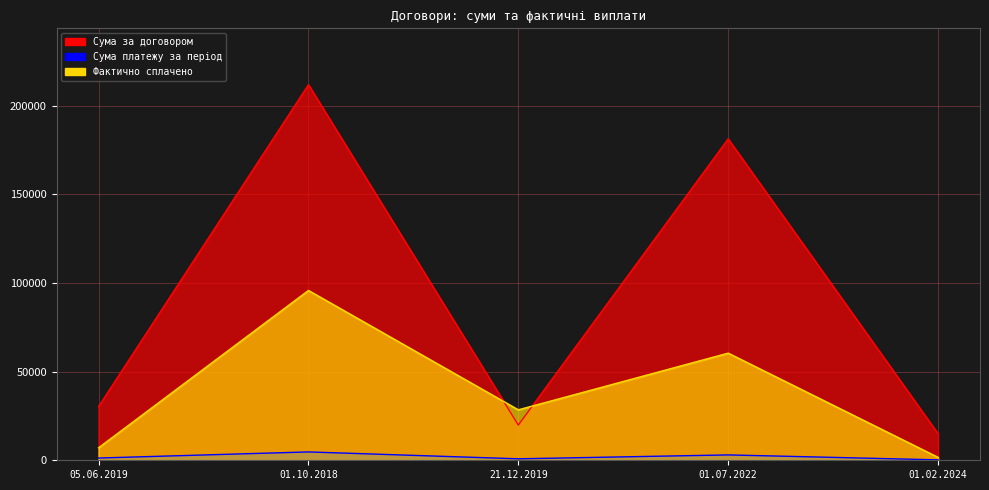

True or false: Фактично сплачено has a value of 584.0 at 01.02.2024.

False